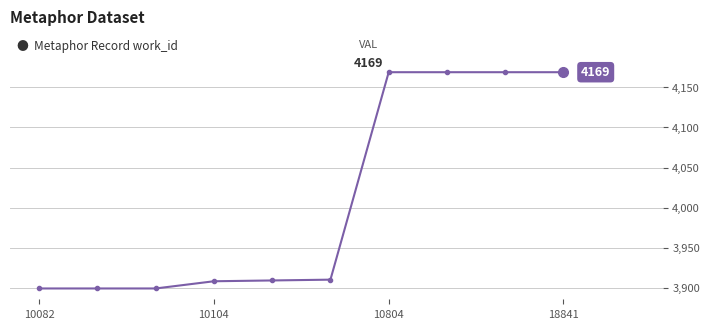

How many distinct data groups are displayed?

1